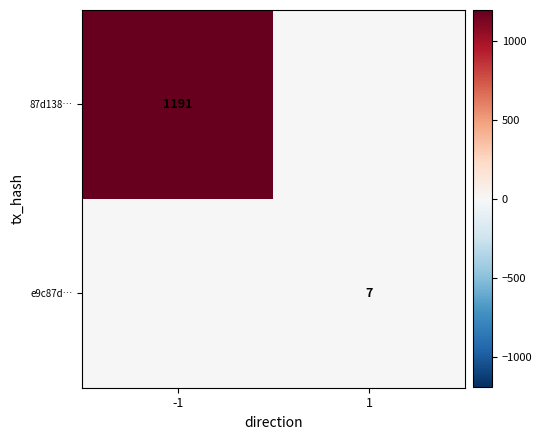

Is it true that e9c87d… equals 7 at 1?

True